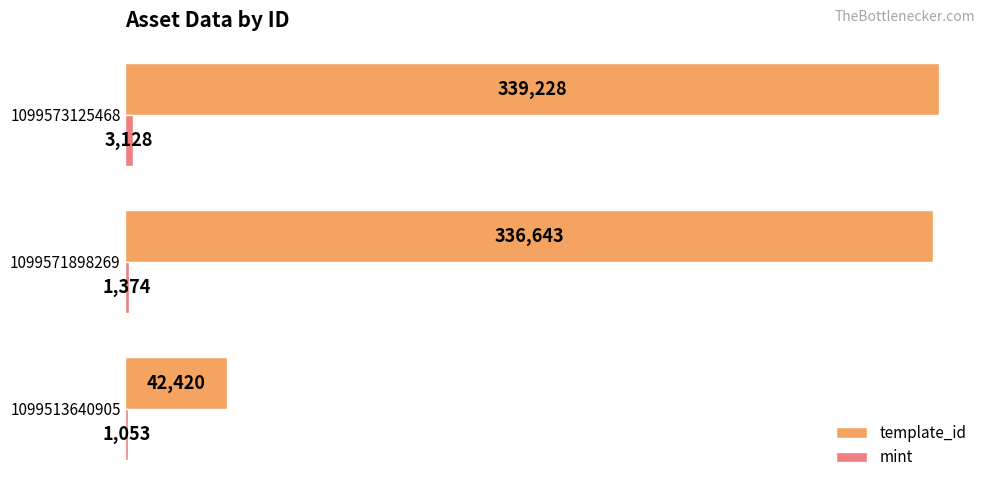

True or false: template_id has a value of 71607 at 1099513640905.

False